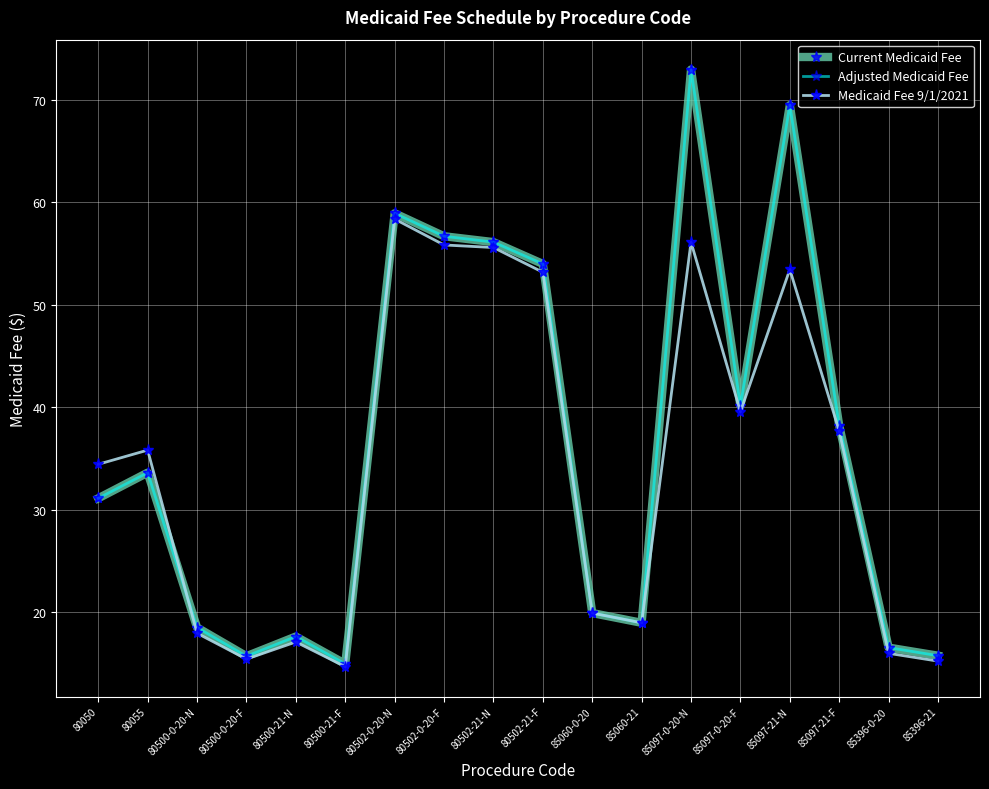

Rank the series by their maximum value, from lowest to highest.

Medicaid Fee 9/1/2021, Current Medicaid Fee, Adjusted Medicaid Fee